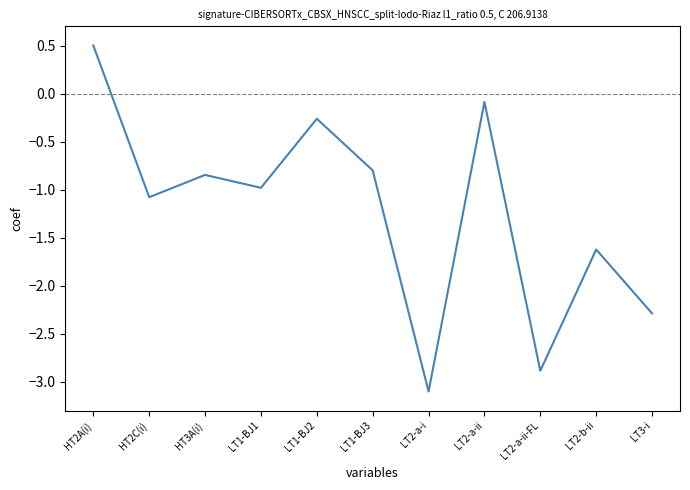

Which category has the lowest value across all series?

LT2-a-i